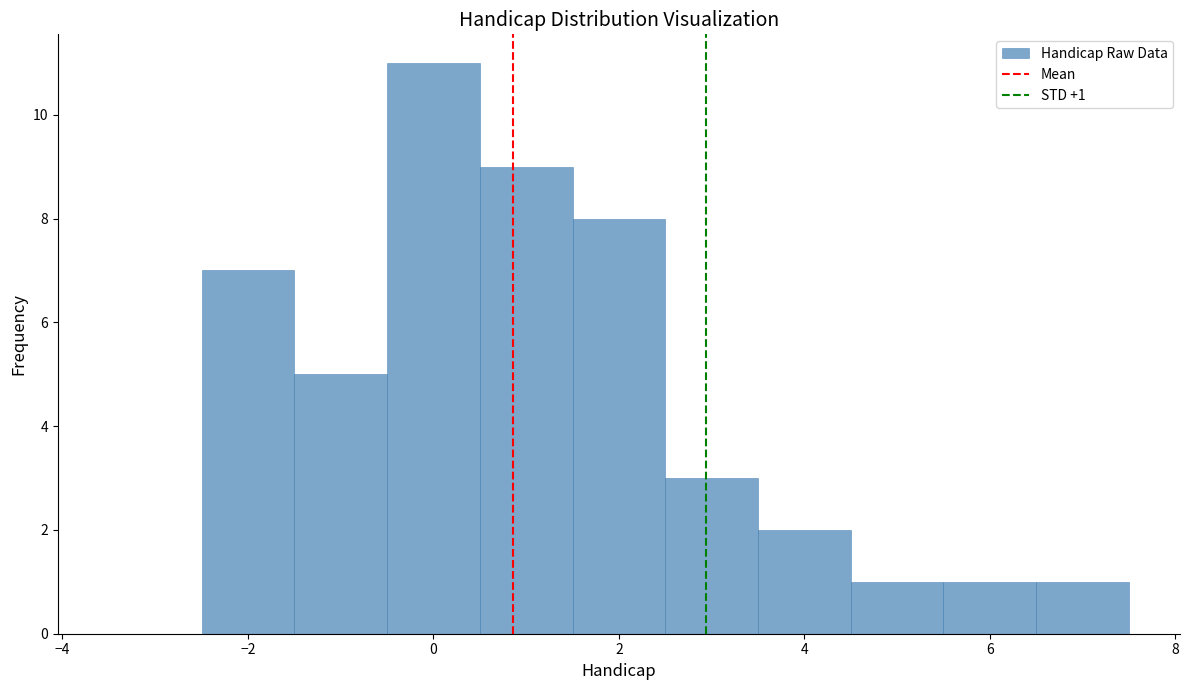

Over which range of the x-axis is the bar tallest?

-0.5 to 0.5